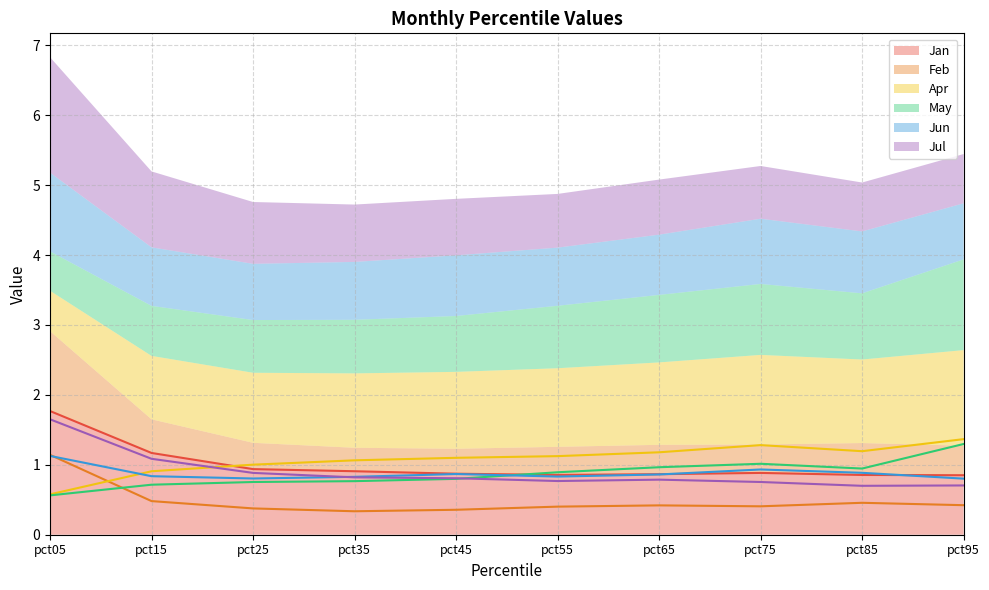

What is the average value of the Feb series?

0.5